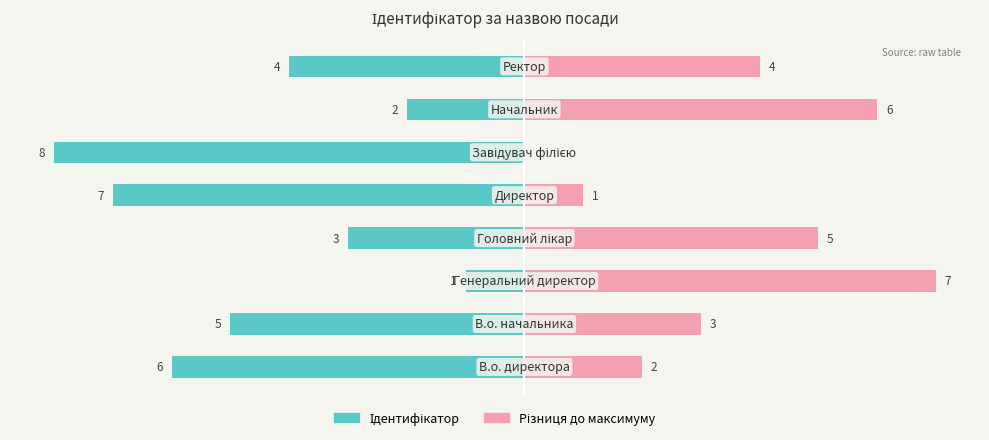

Is it true that Різниця до максимуму equals 4 at 1?

False